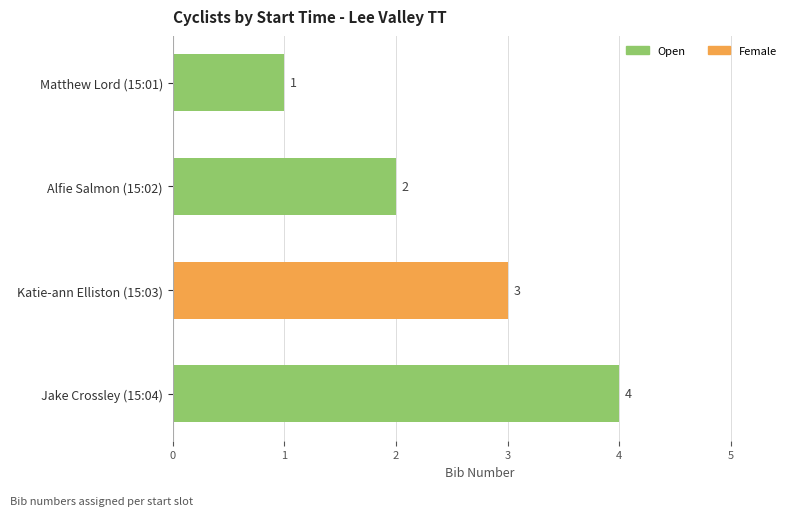

Is it true that the value at Alfie Salmon (15:02) is 2?

True